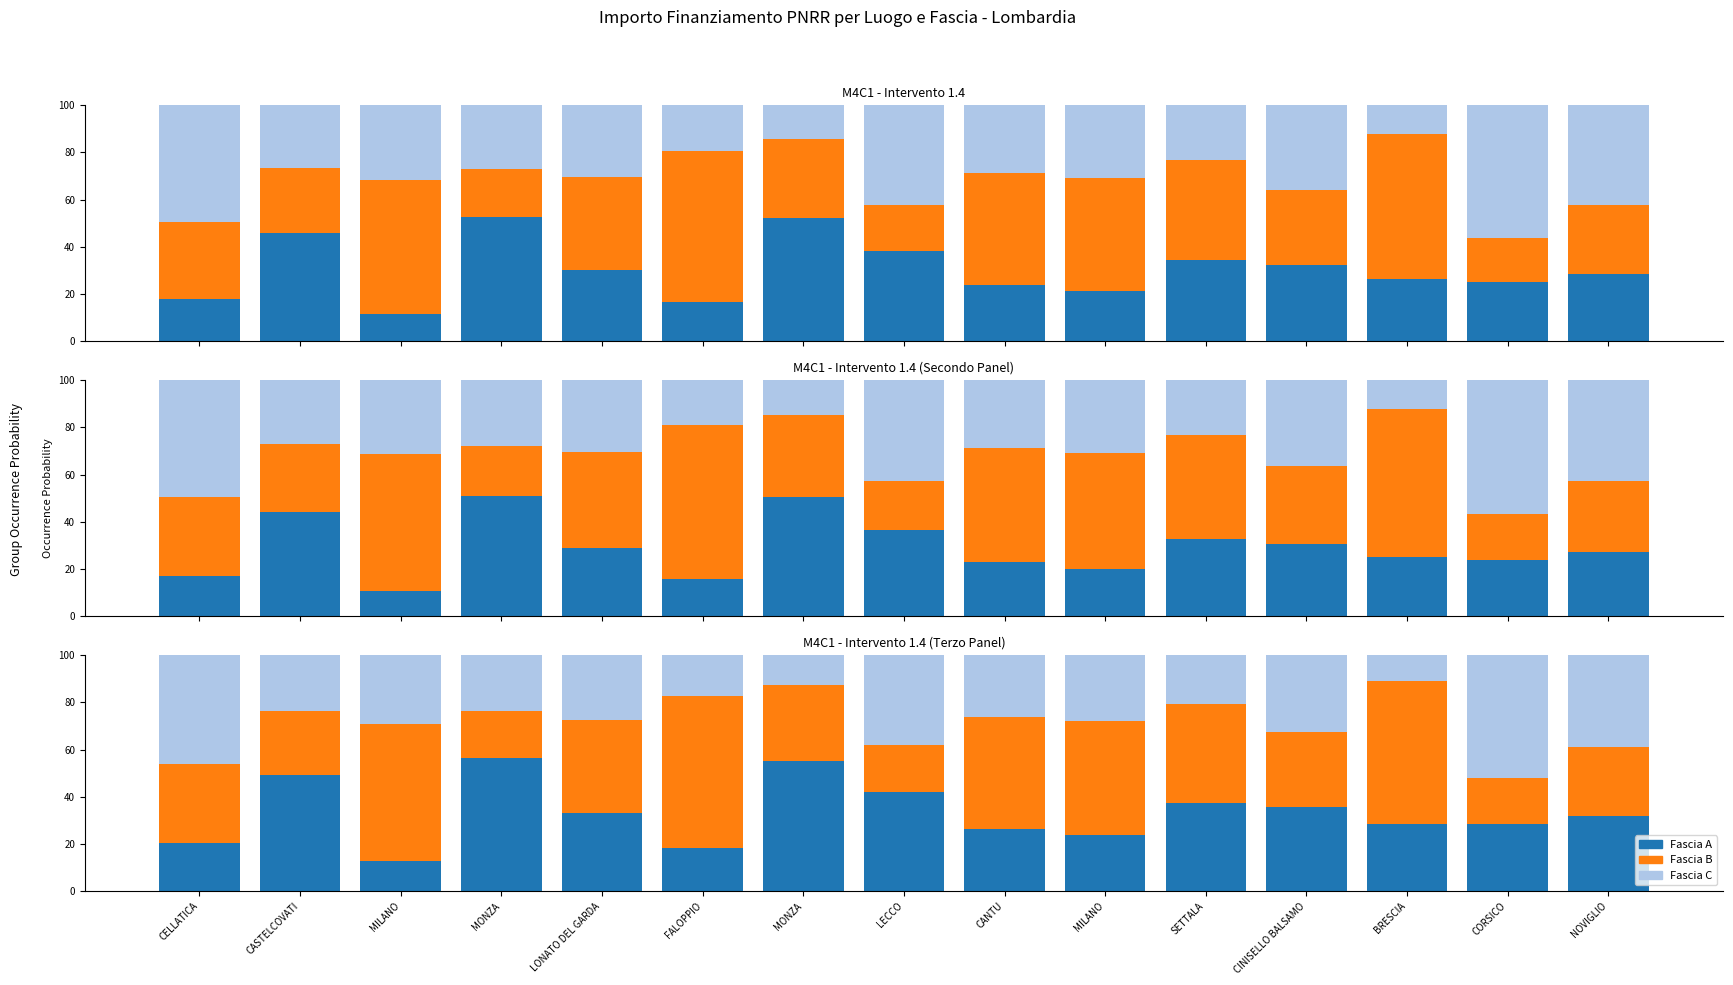

What are all the series names shown in the legend?

Fascia A, Fascia B, Fascia C